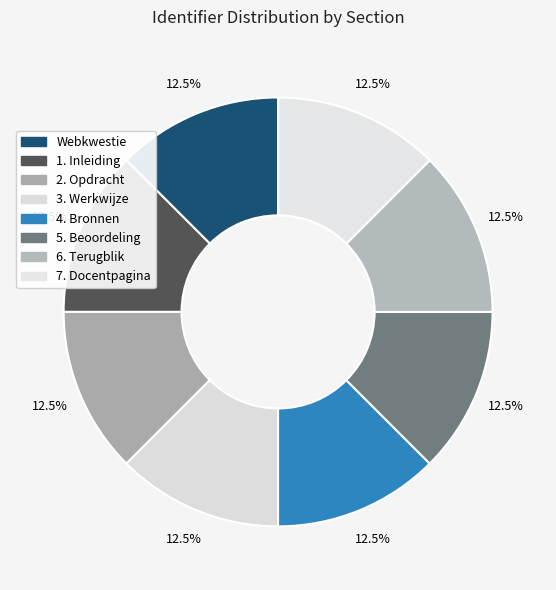

Count the number of slices in the pie.

8